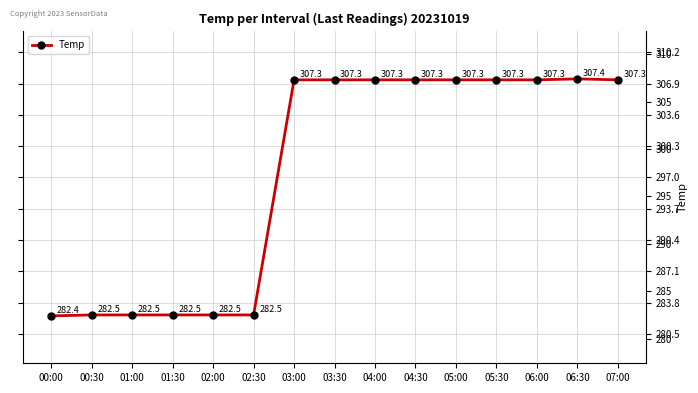

How many distinct data groups are displayed?

1